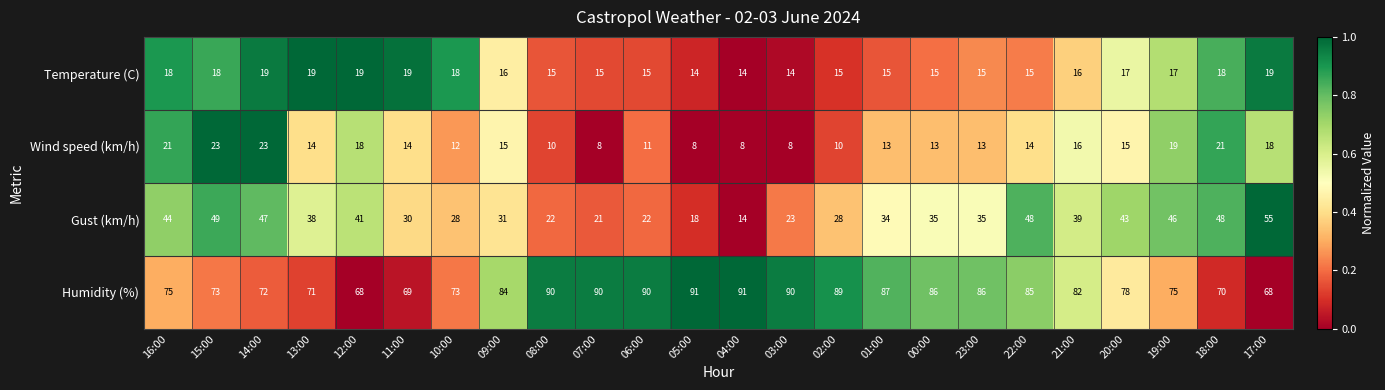

The value of Gust (km/h) at 12:00 is 41. True or false?

True